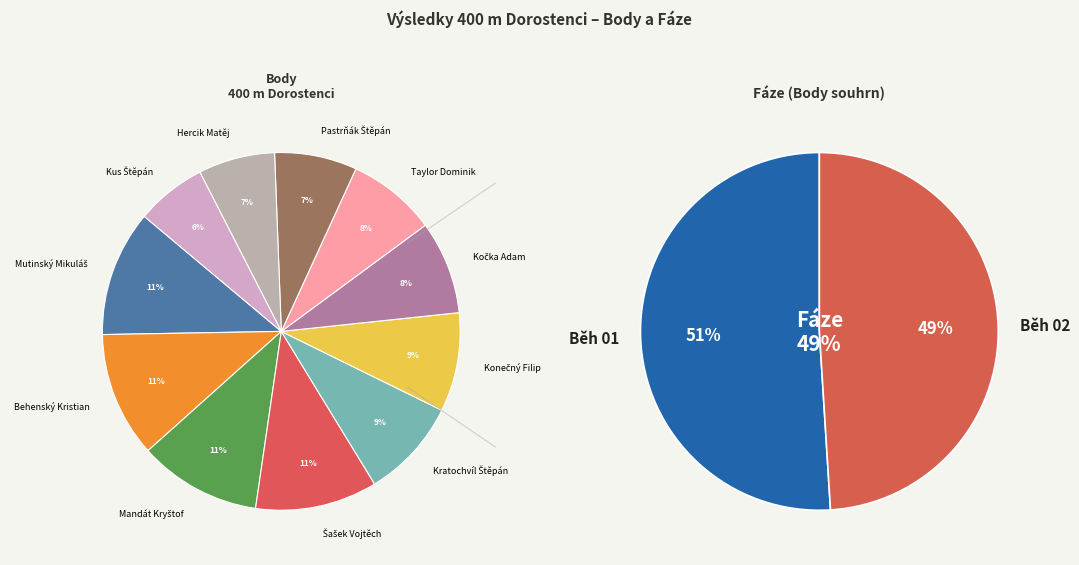

Does any single category account for the majority?

No